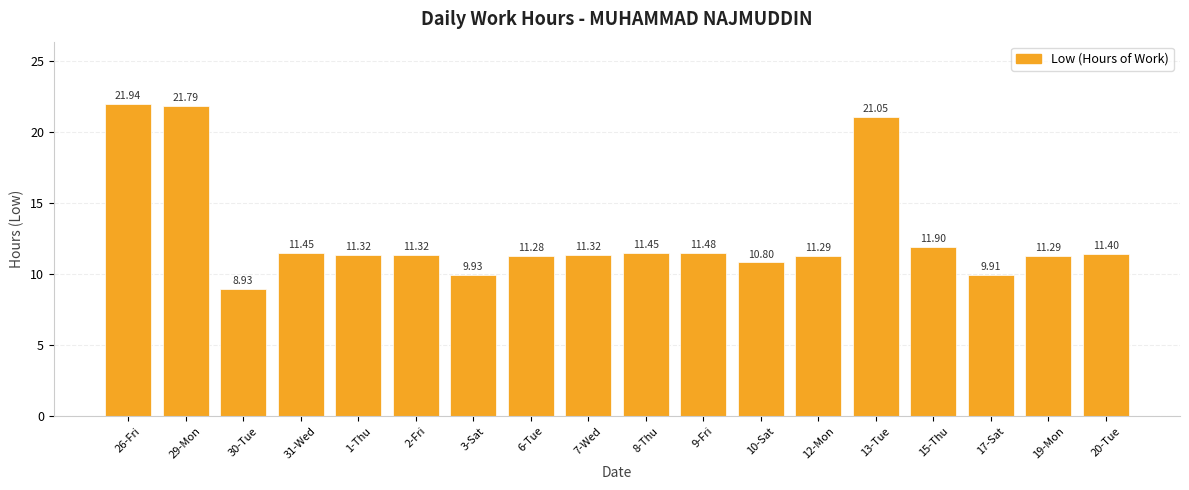

Which has a higher value, 1-Thu or 13-Tue?

13-Tue